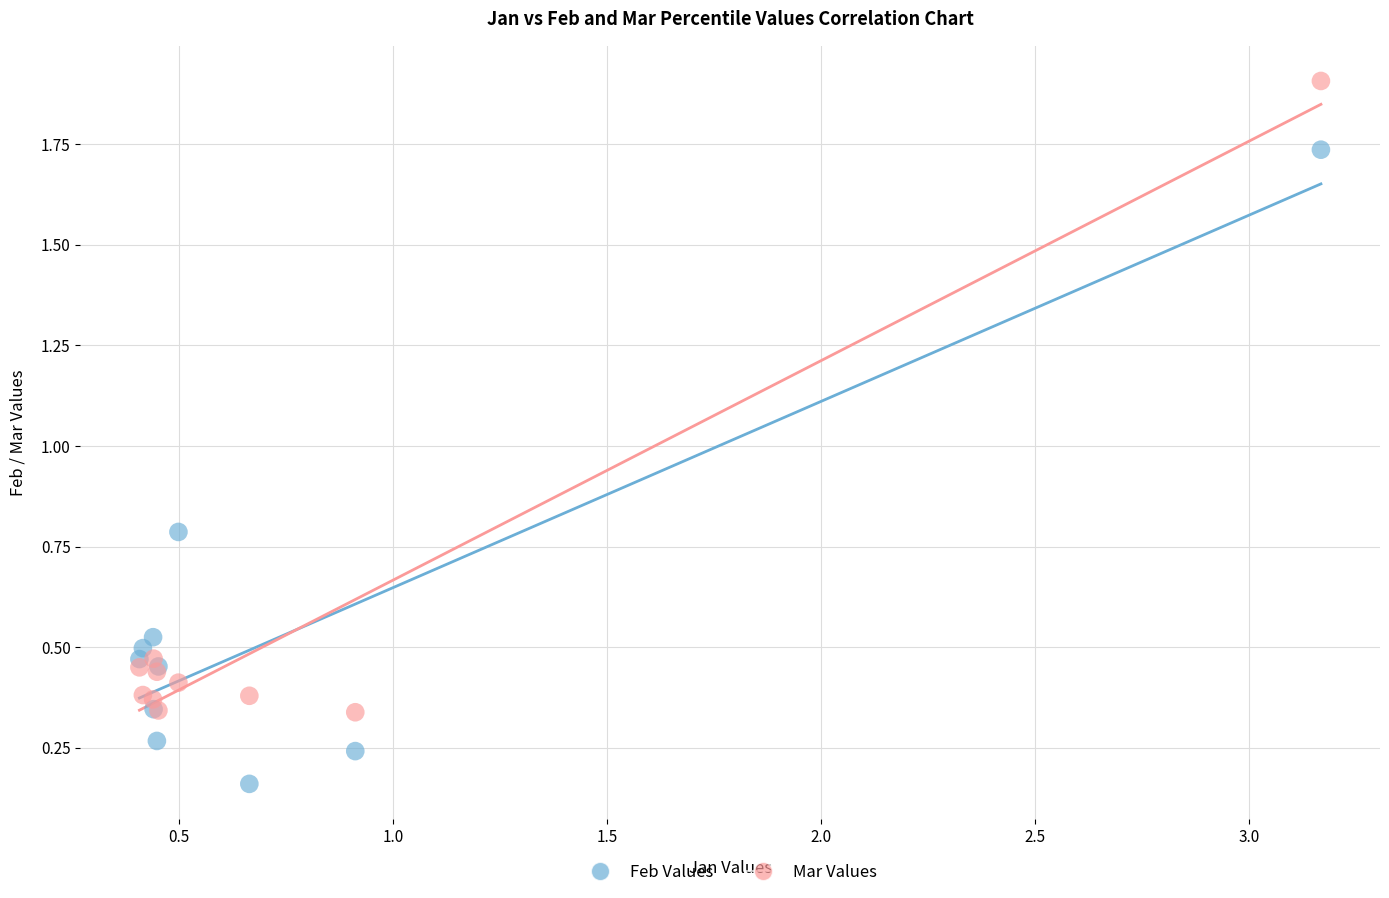

Which series reaches the minimum Y coordinate?

Feb Values